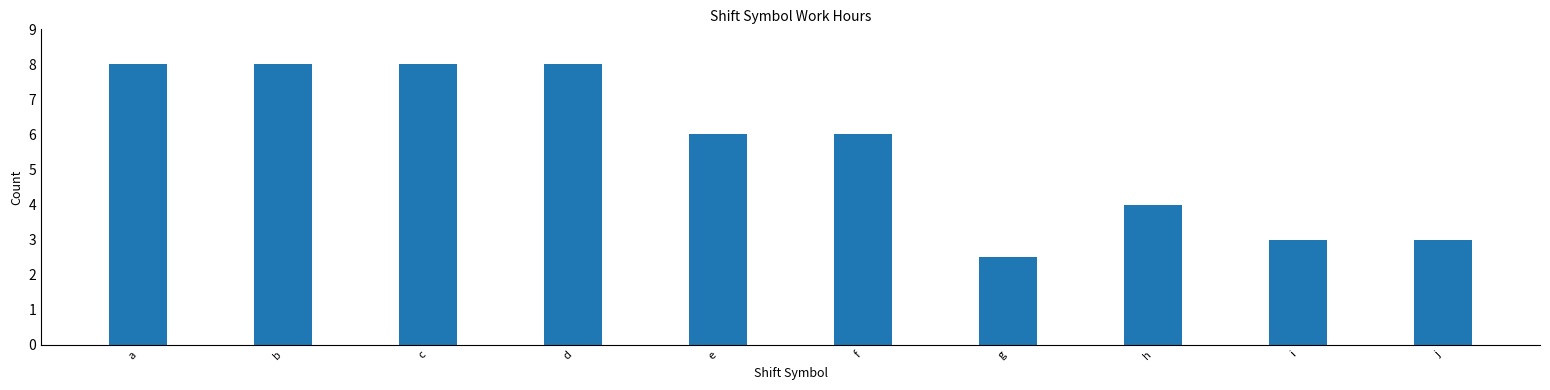

What is the value of the 10th bar from the left?

3.0